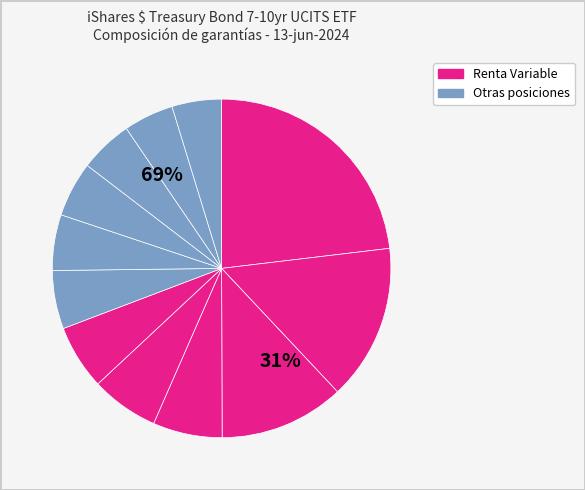

Which category has the smallest portion of the pie?

Renta Variable (ASML)